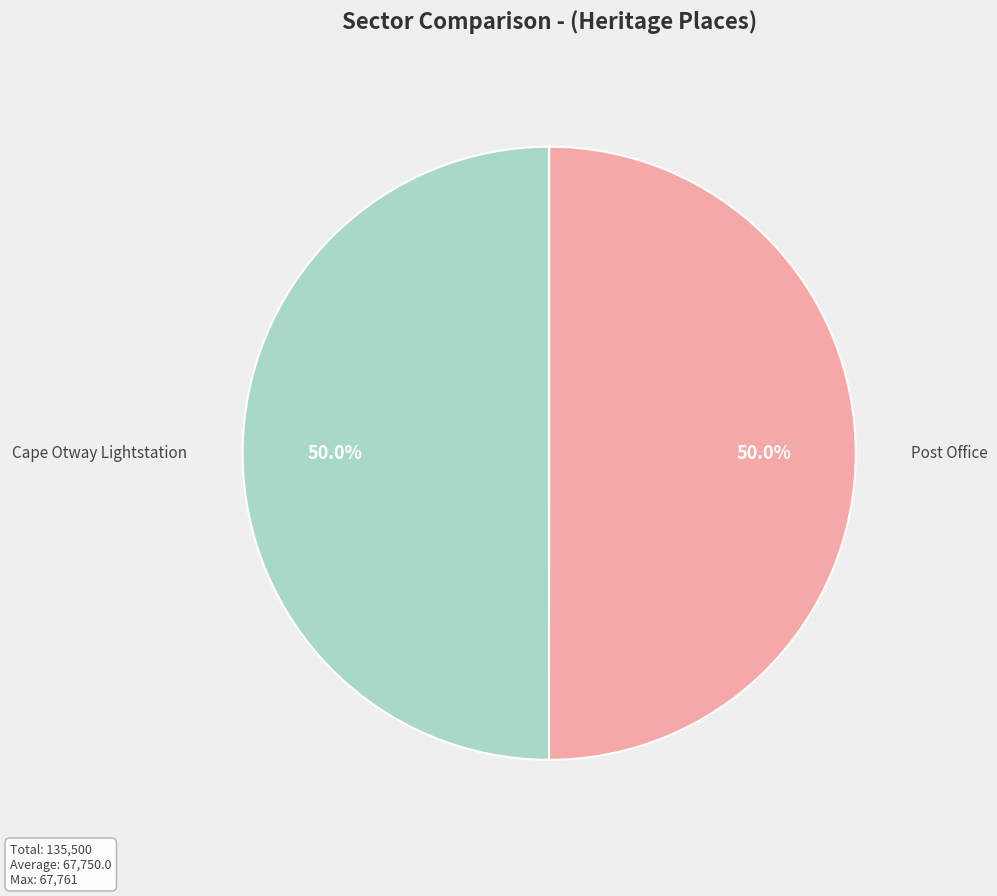

How much of the chart is everything except Cape Otway Lightstation?

50.0%